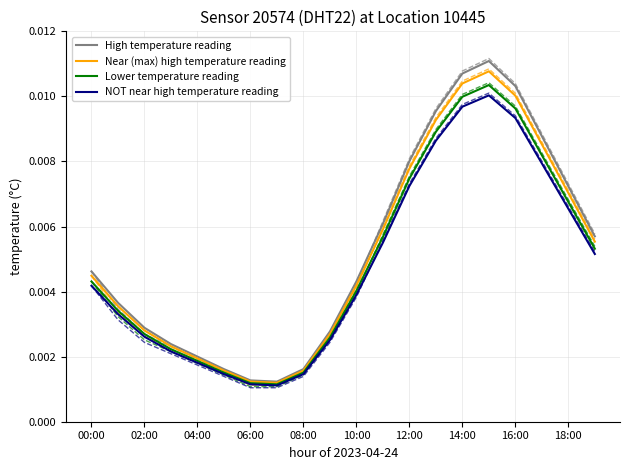

Is it true that Lower temperature reading equals 0.0 at 17?

True